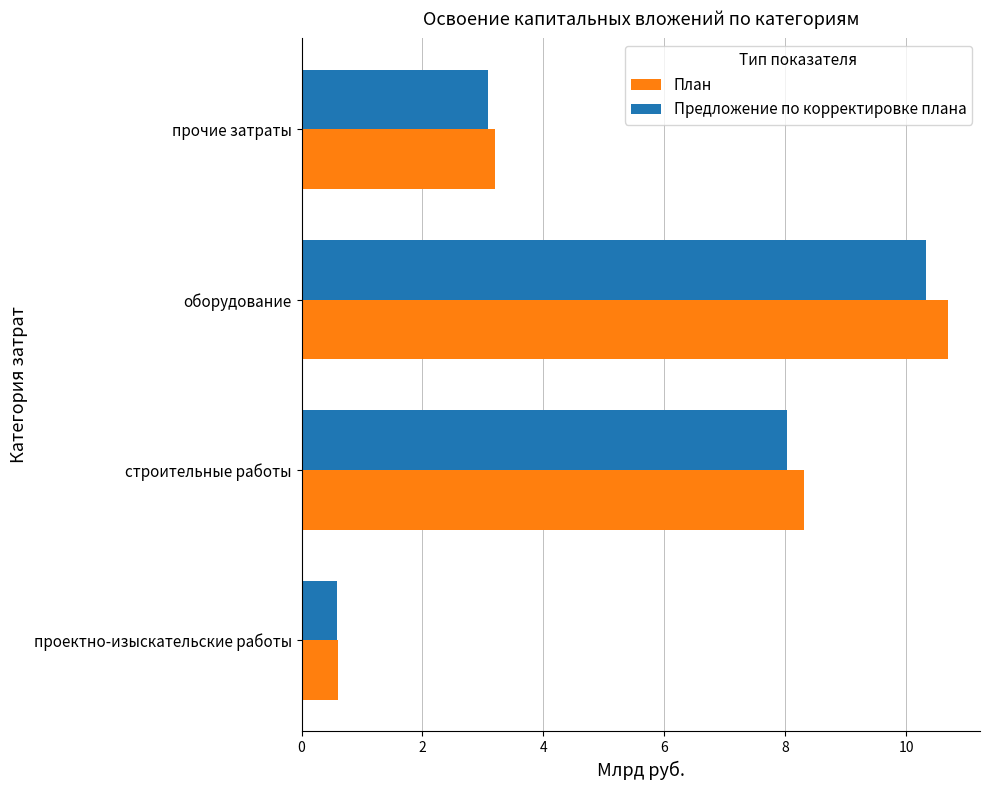

What is the spread (max minus min) of values at оборудование?

0.4